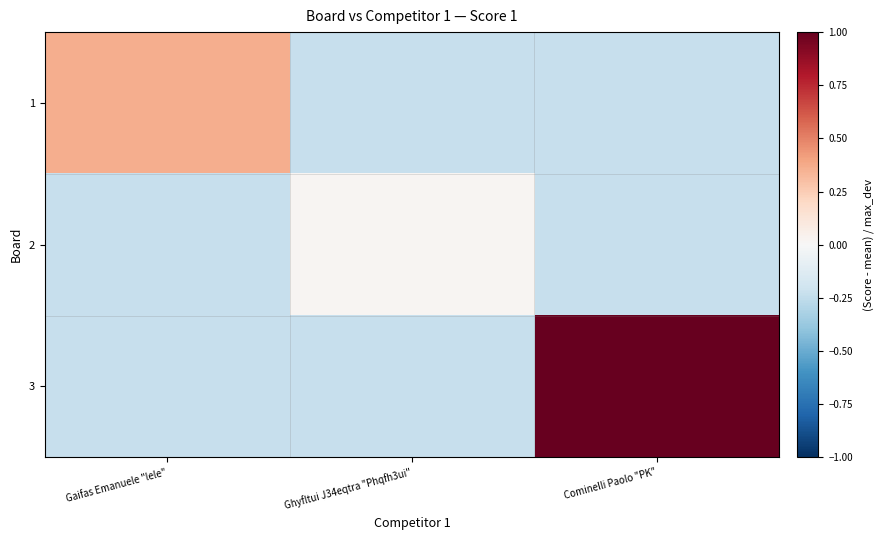

What is the spread (max minus min) of values at Ghyfltui J34eqtra "Phqfh3ui"?

0.2